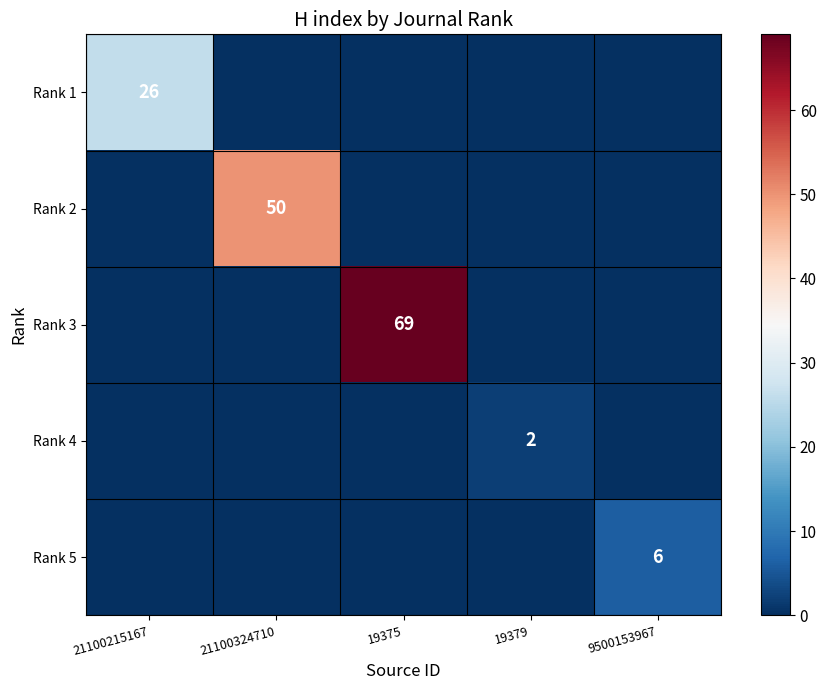

Which category has the highest value in the Rank 3 series?

19375